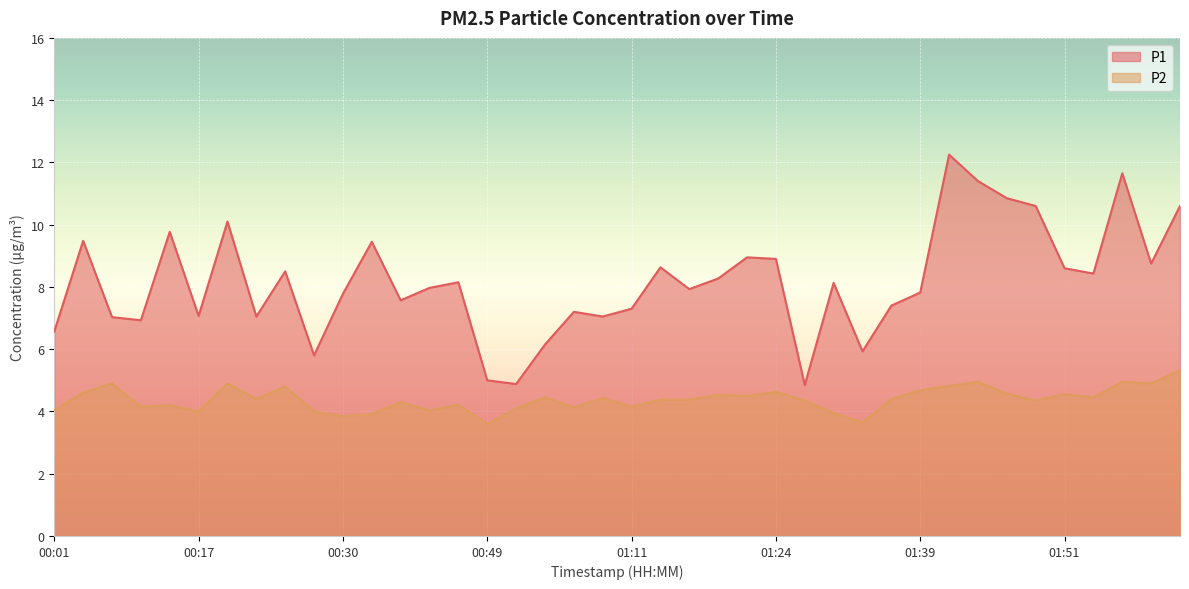

Is it true that P2 equals 1.8 at 00:11?

False